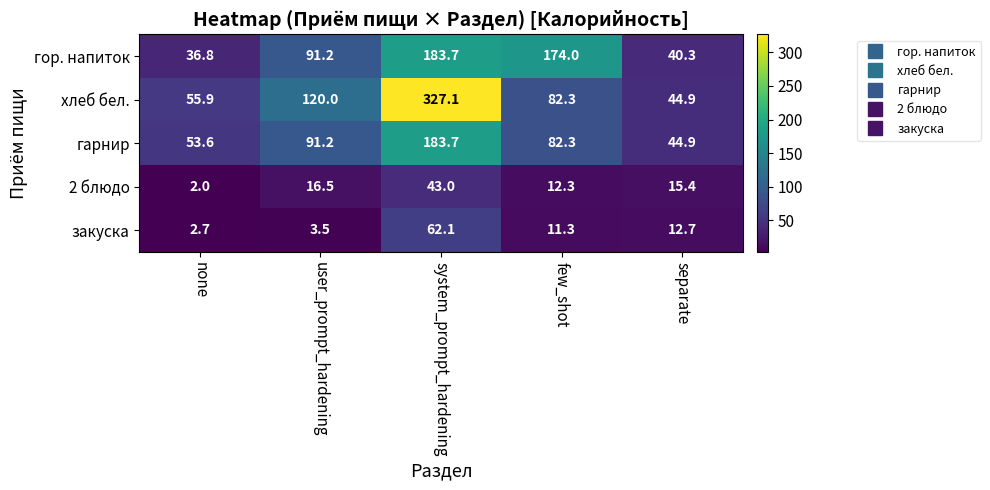

What is the difference between the highest and lowest values at separate?

32.2